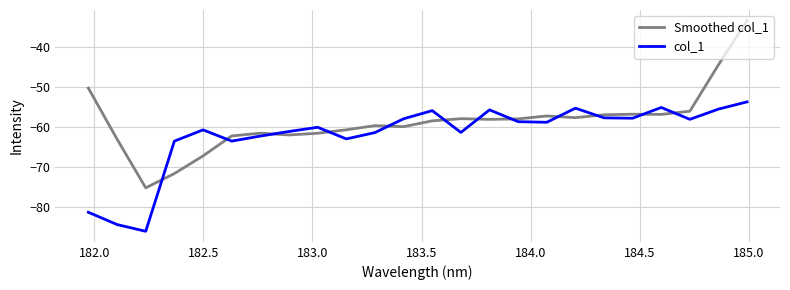

What is the greatest value displayed?

-33.5